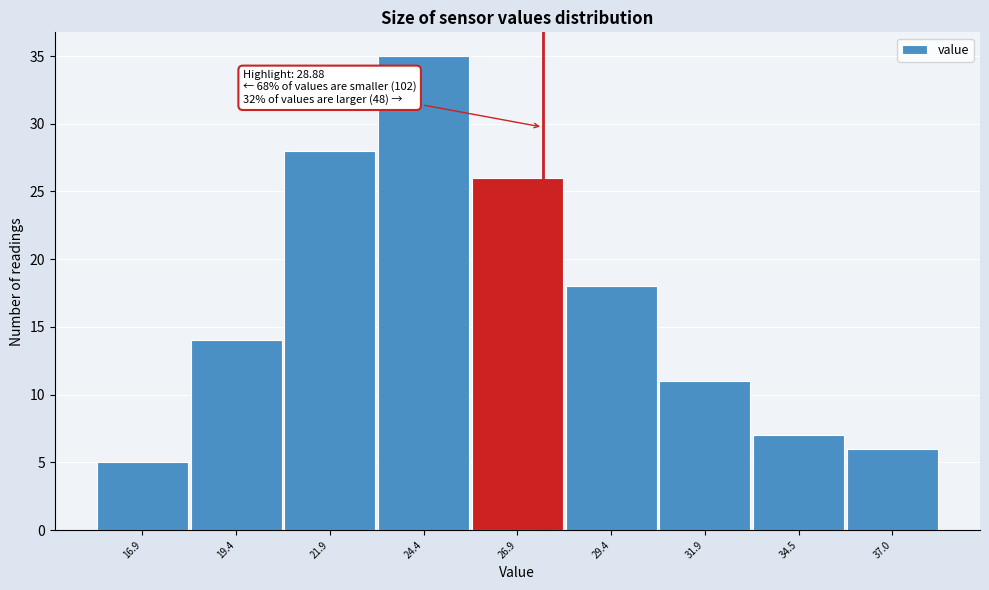

Reading left to right, transcribe all the data shown in this chart.

5	14	28	35	26	18	11	7	6